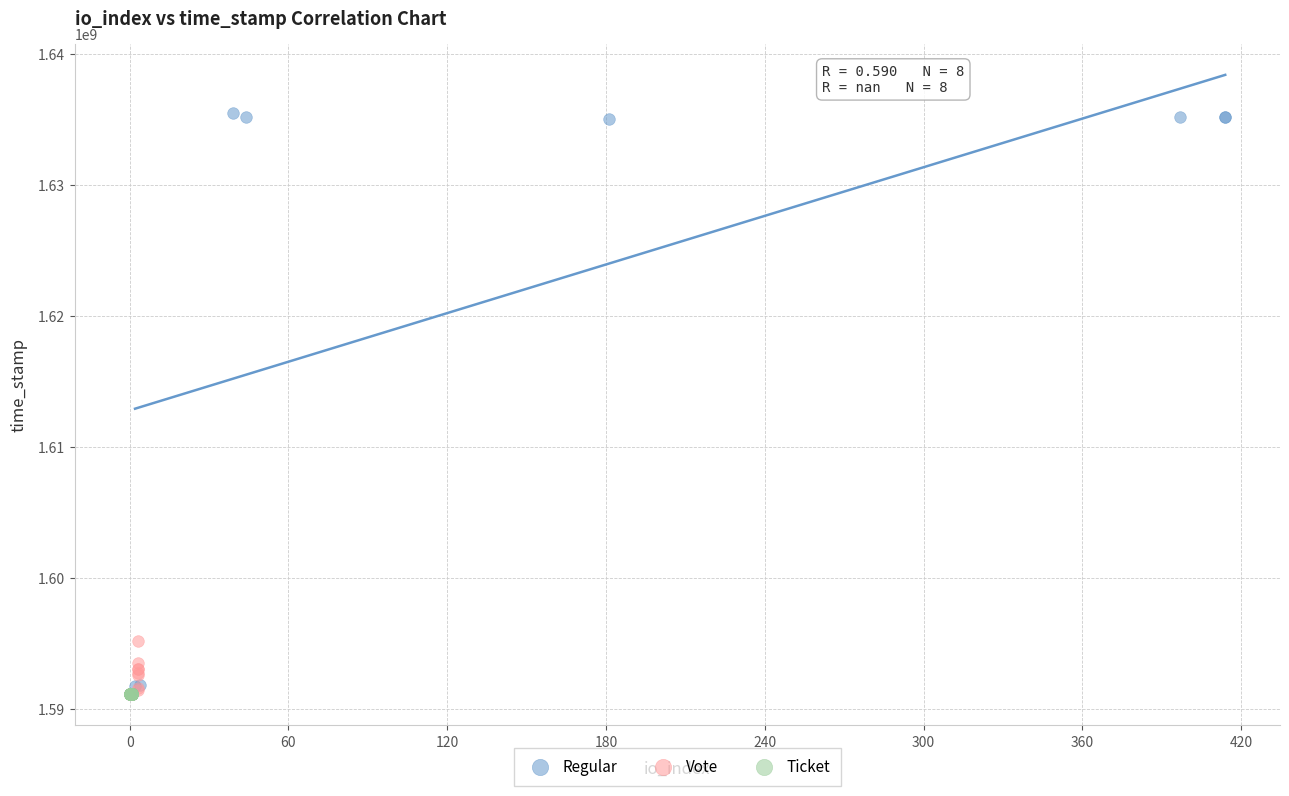

Which series contains the highest Y value?

Regular